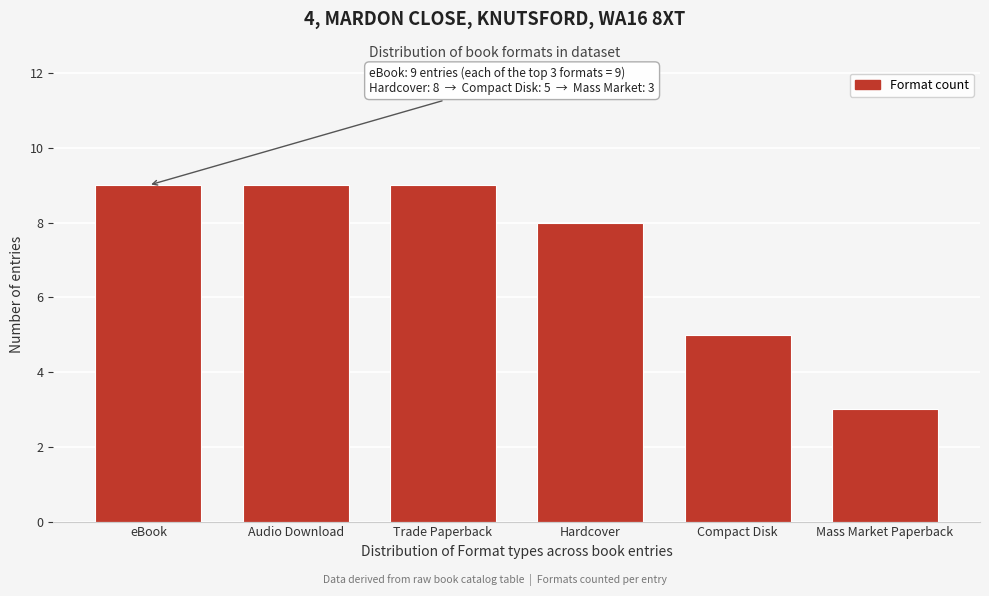

Reading left to right, extract all data points from this chart.

eBook=9	Audio Download=9	Trade Paperback=9	Hardcover=8	Compact Disk=5	Mass Market Paperback=3